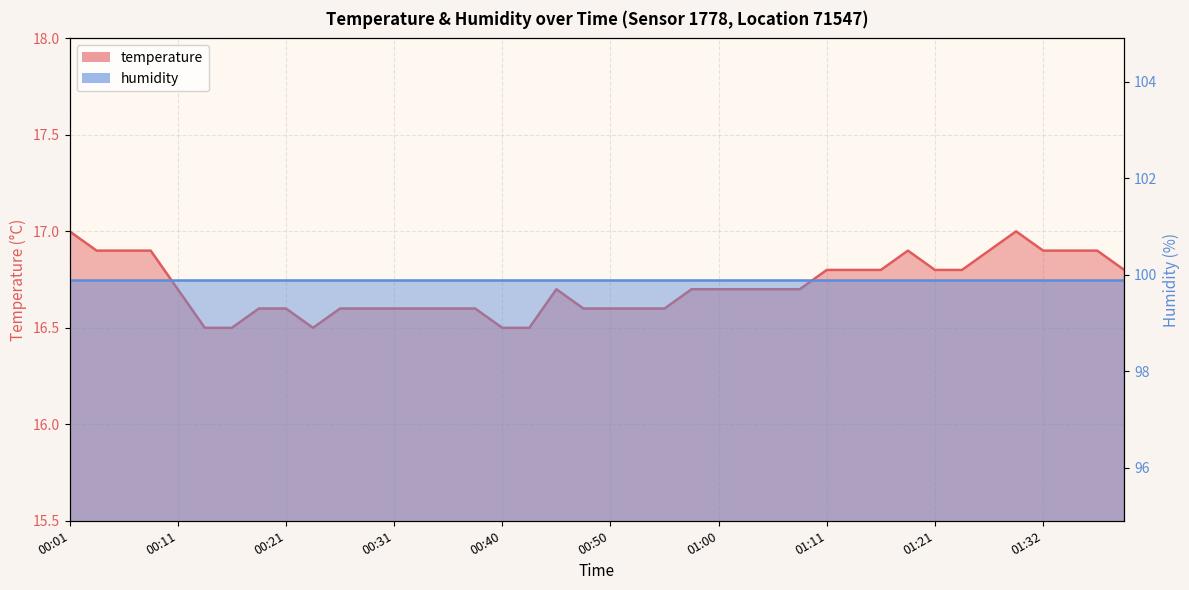

Is it true that the value at 00:45 is 3.9?

False